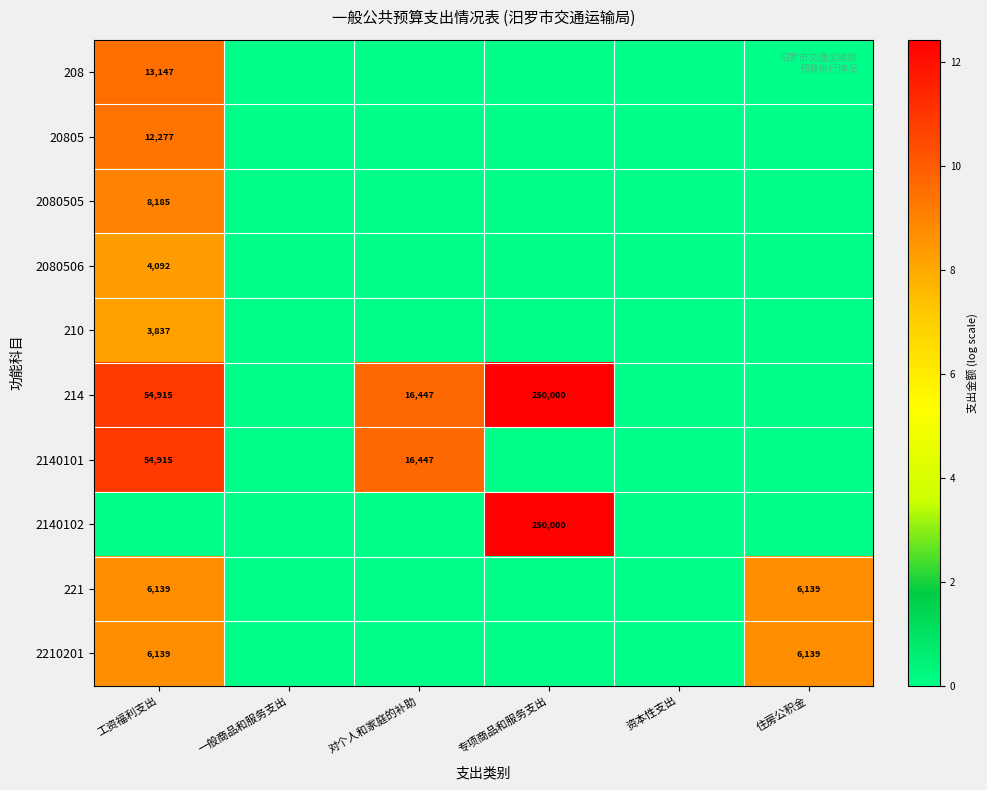

Is it true that 2140101 equals 23561 at 对个人和家庭的补助?

False